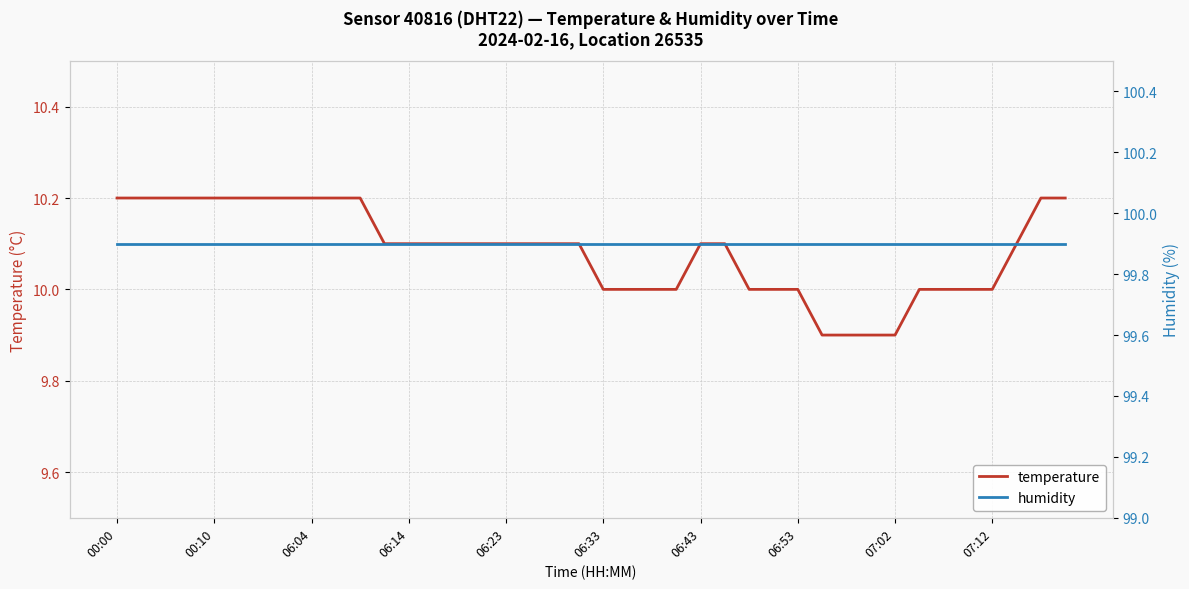

Is it true that temperature equals 16.0 at 06:53?

False